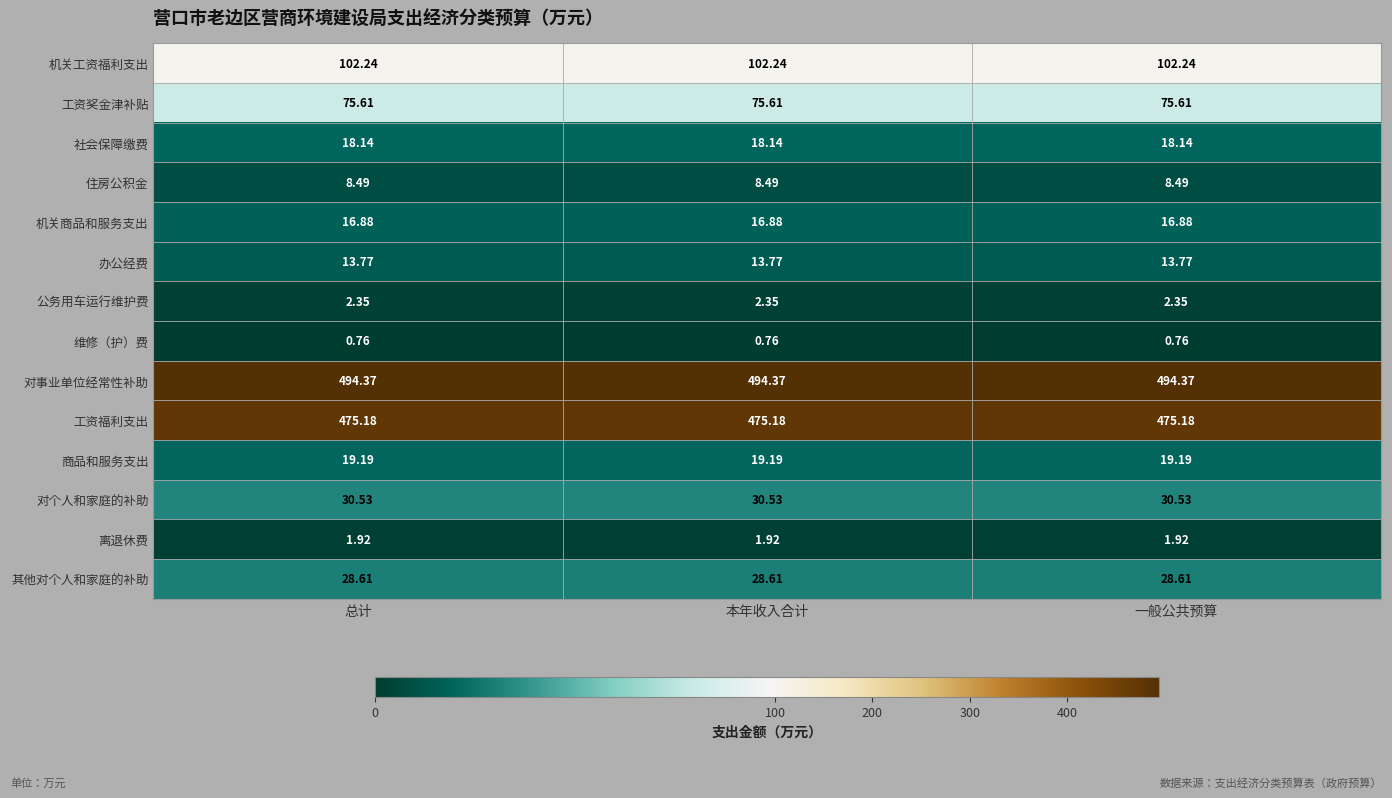

What is the spread (max minus min) of values at 总计?

493.6